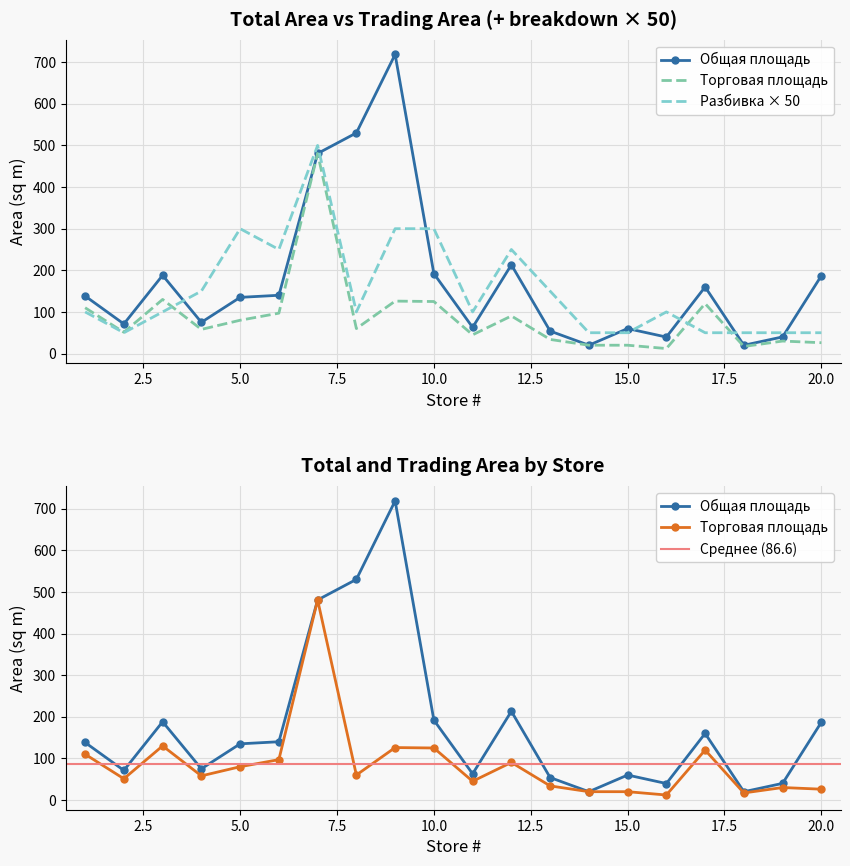

Reading left to right, what are all the values shown in this chart?

Общая площадь: 138.2	71.1	188.0	75.0	135.0	140.0	480.7	530.1	718.7	192.0	62.9	213.2	54.0	20.0	60.0	39.6	160.0	19.9	40.0	187.0
Торговая площадь: 110.0	51.1	130.0	58.0	80.0	97.0	480.7	60.0	126.0	125.0	45.0	90.3	33.9	20.0	20.0	12.0	120.0	17.0	30.0	26.0
Торговая площадь в разбивке: 100.0	50.0	100.0	150.0	300.0	250.0	500.0	100.0	300.0	300.0	100.0	250.0	150.0	50.0	50.0	100.0	50.0	50.0	50.0	50.0